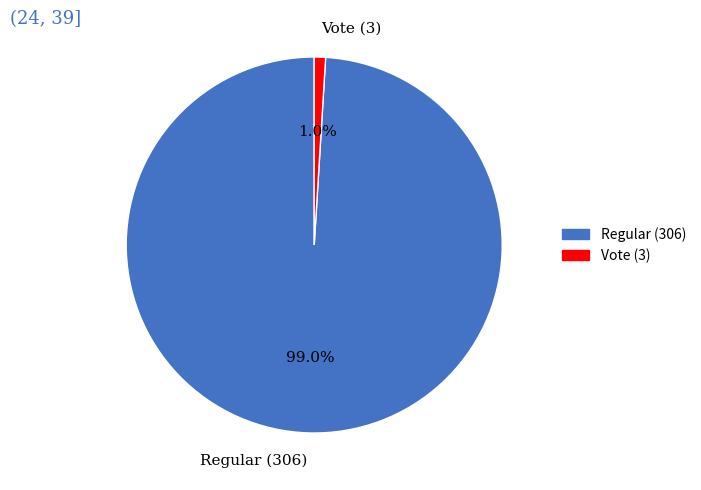

Which slice is the largest?

Regular (306)